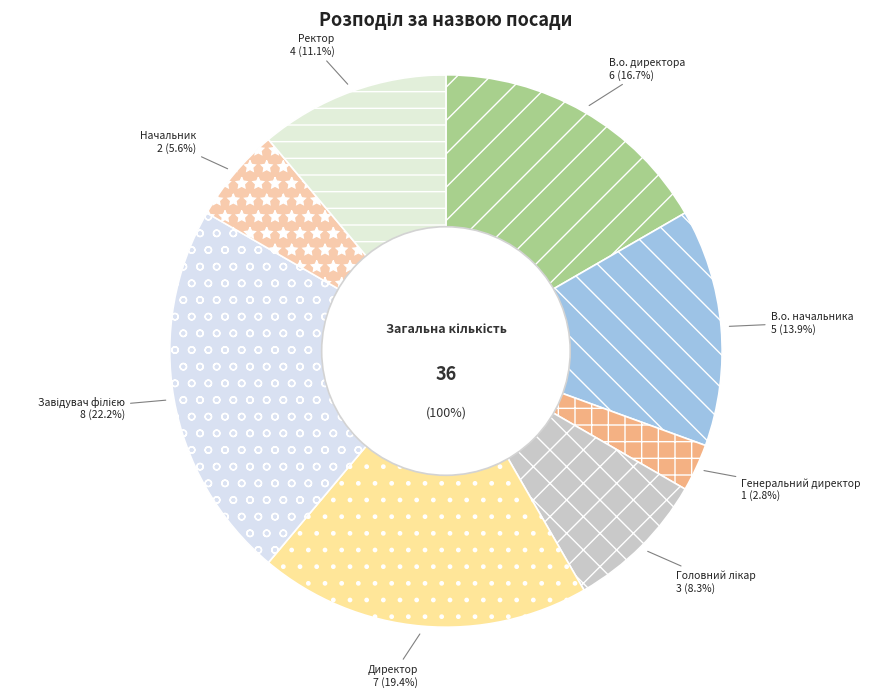

Rank the categories by value from lowest to highest.

Генеральний директор, Начальник, Головний лікар, Ректор, В.о. начальника, В.о. директора, Директор, Завідувач філією